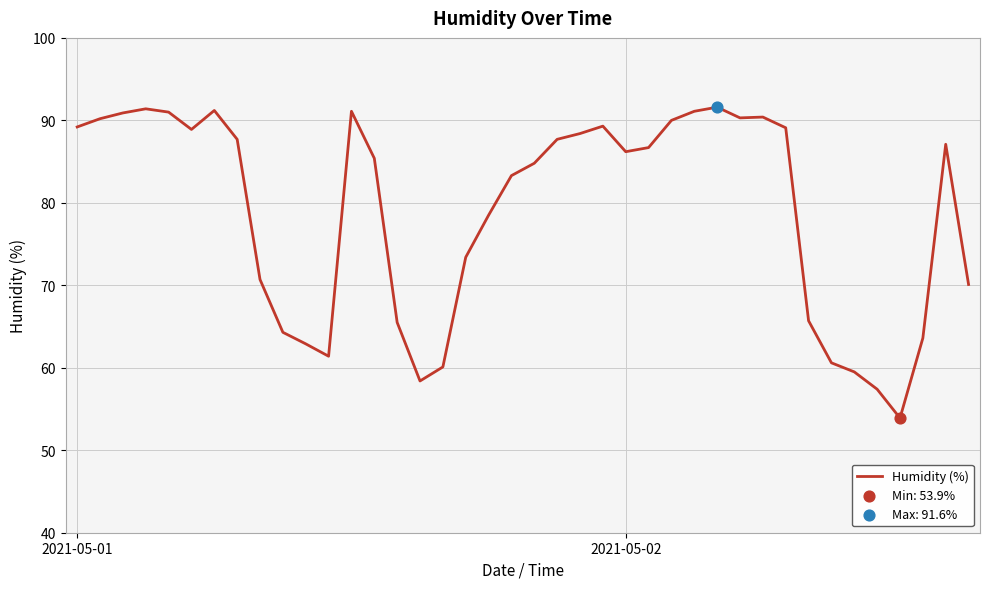

What is the difference between the maximum and minimum values?

37.7